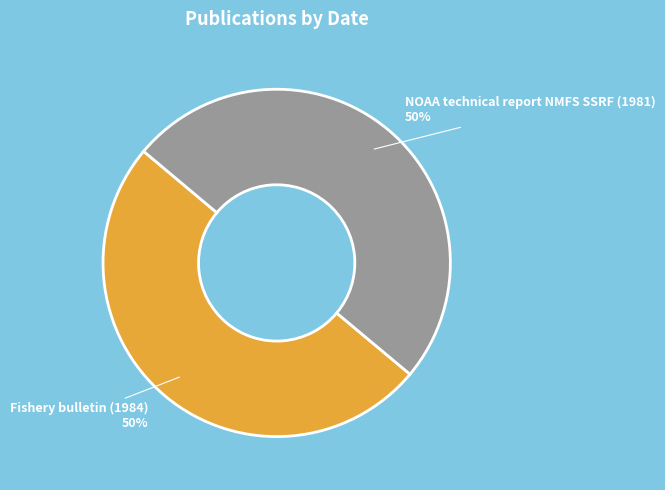

Combined, do NOAA technical report NMFS SSRF (1981) and Fishery bulletin (1984) account for over 50%?

Yes